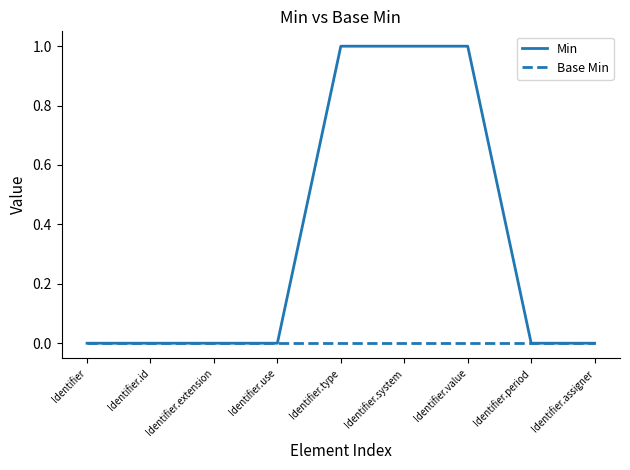

The value of Base Min at Identifier is 0. True or false?

True